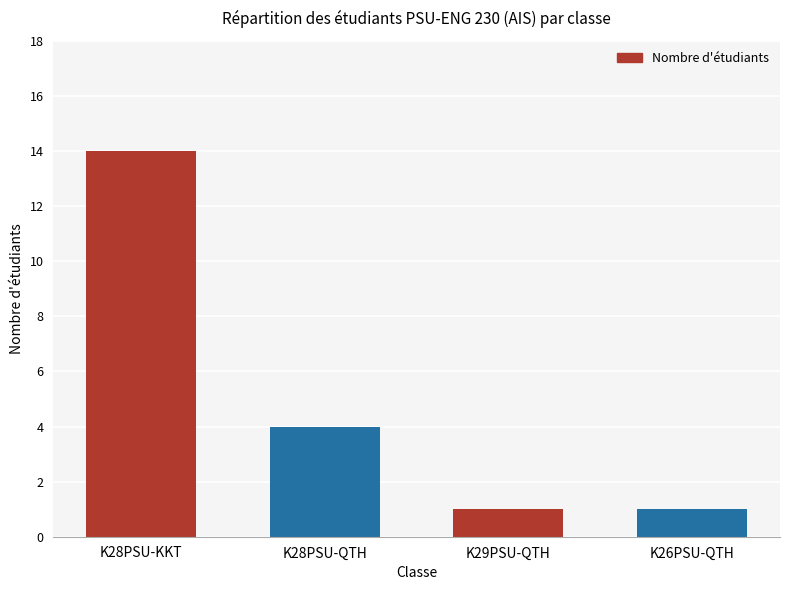

How many bars are there in total?

4